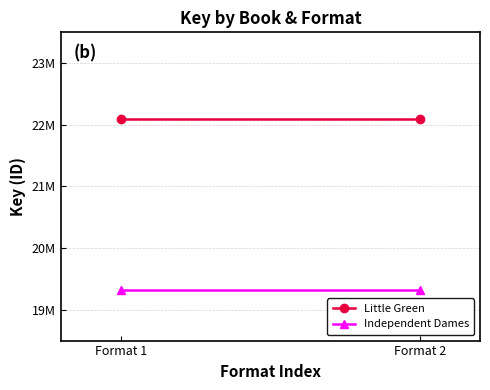

Is it true that Little Green equals 22086725 at Format 2?

True